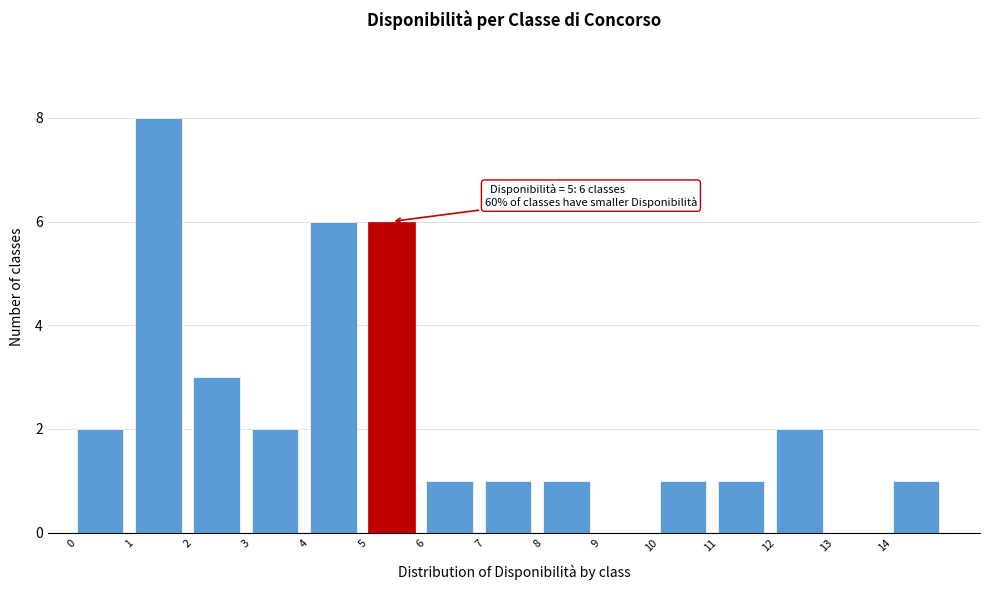

Over which range of the x-axis is the bar tallest?

1 to 2